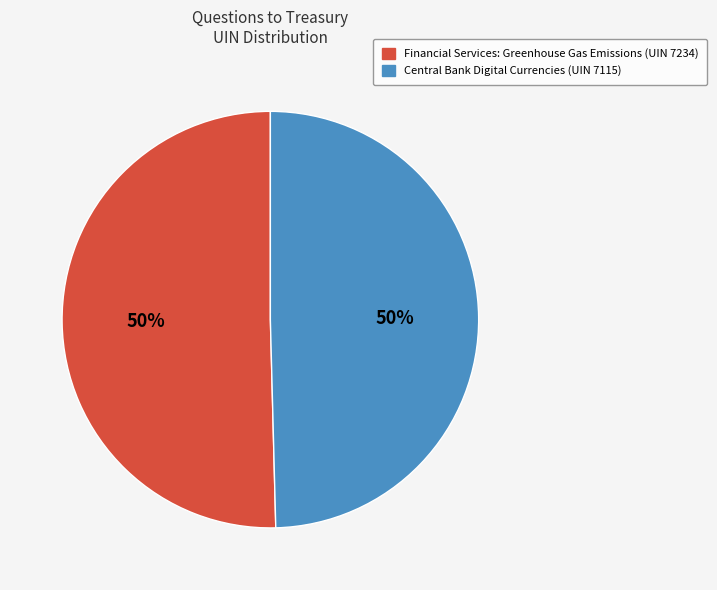

To the nearest percent, what is the combined percentage of Financial Services: Greenhouse Gas Emissions (UIN 7234) and Central Bank Digital Currencies (UIN 7115)?

100%